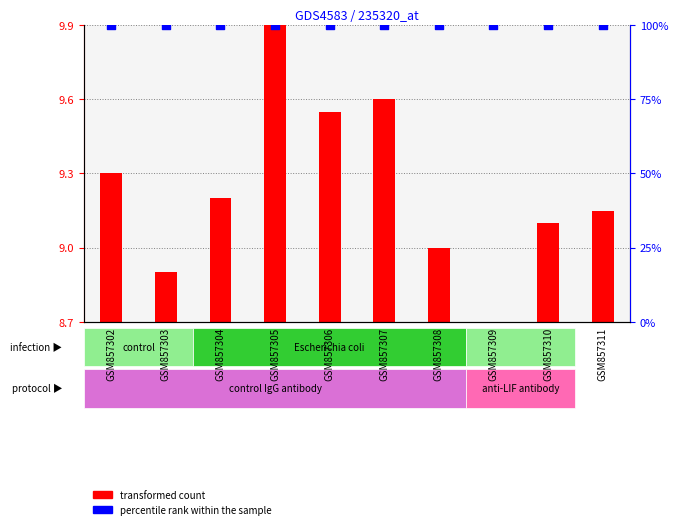

Which series reaches the maximum Y coordinate?

percentile rank within the sample